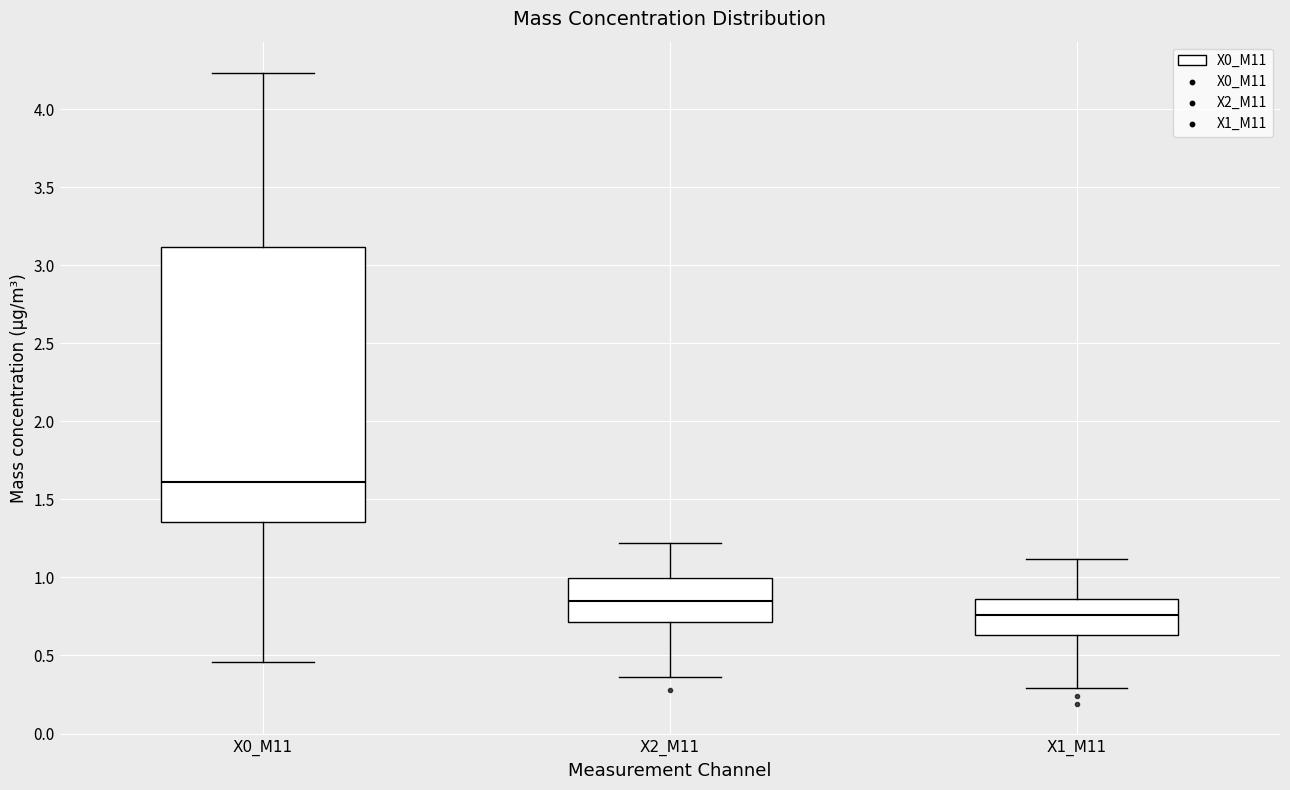

Where is the upper edge of the box for X2_M11 on the y-axis? The values are not printed on the chart, so give them approximately, as read against the axis.

1.00